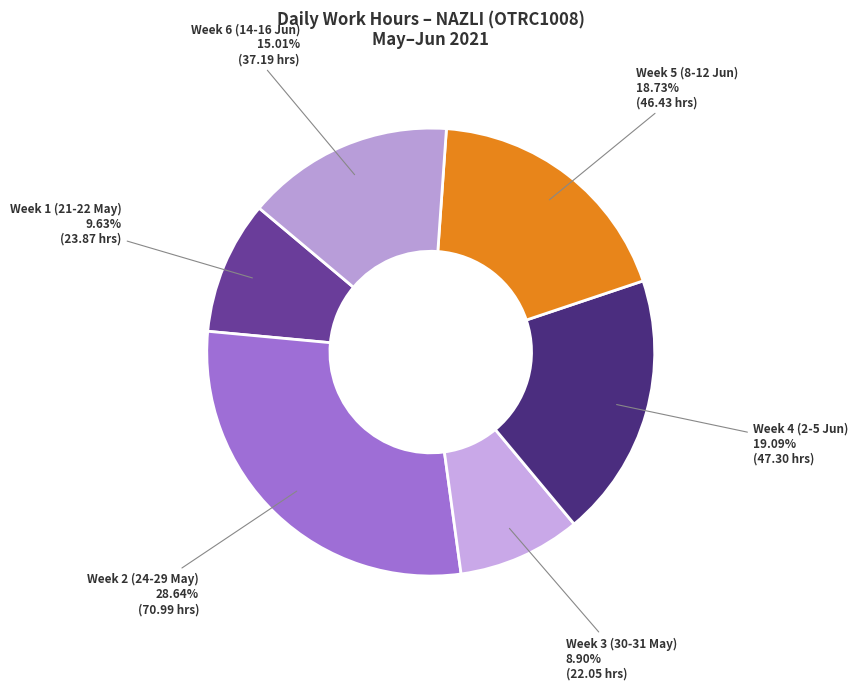

Combined, do Week 1 (21-22 May) and Week 6 (14-16 Jun) account for over 50%?

No